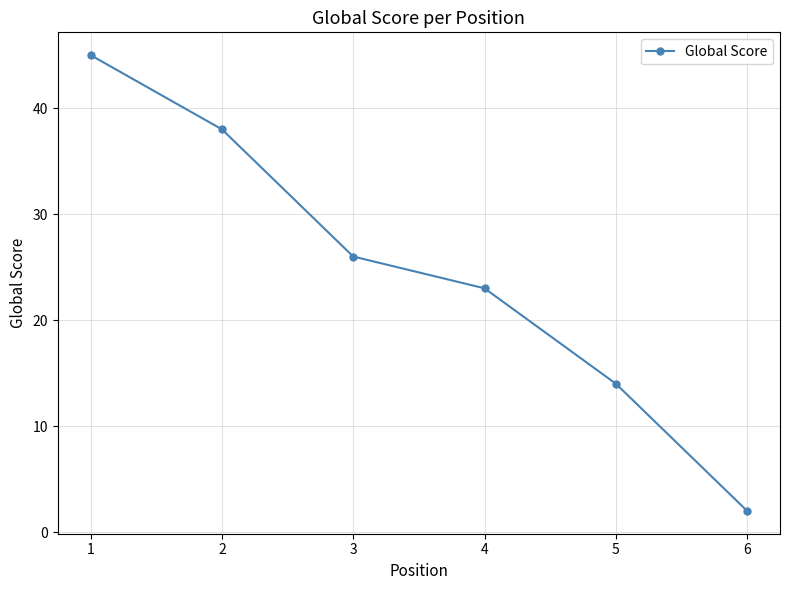

What is the difference between the second highest and minimum values?

36